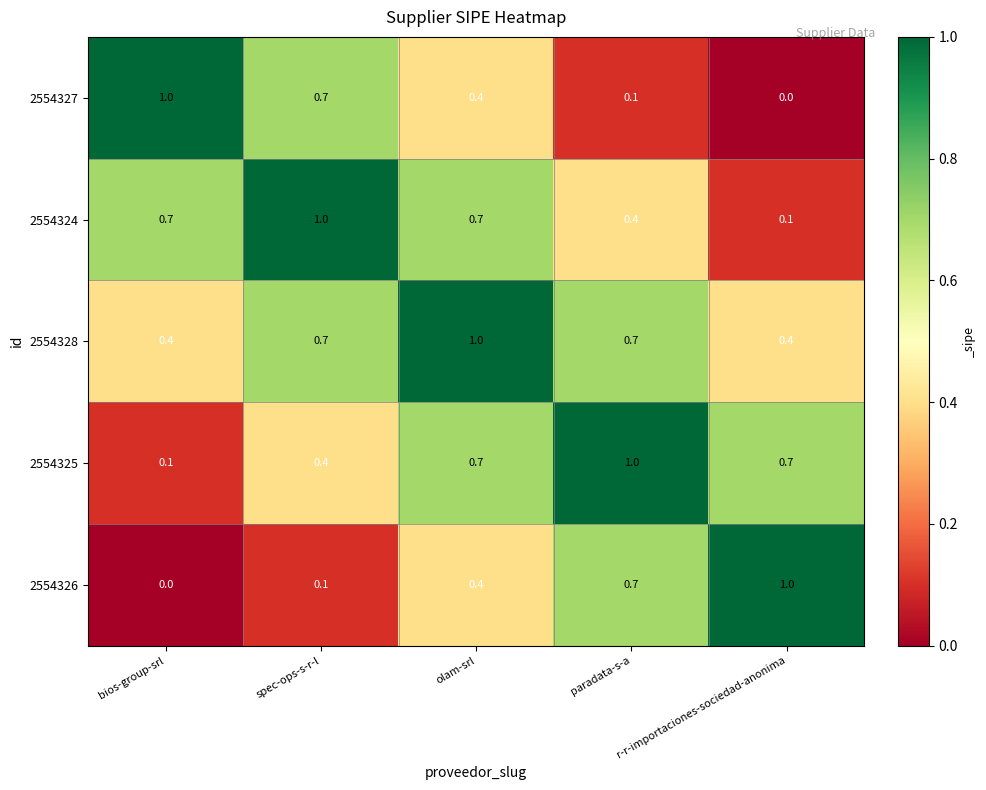

Which category has the highest value in the 2554324 series?

spec-ops-s-r-l